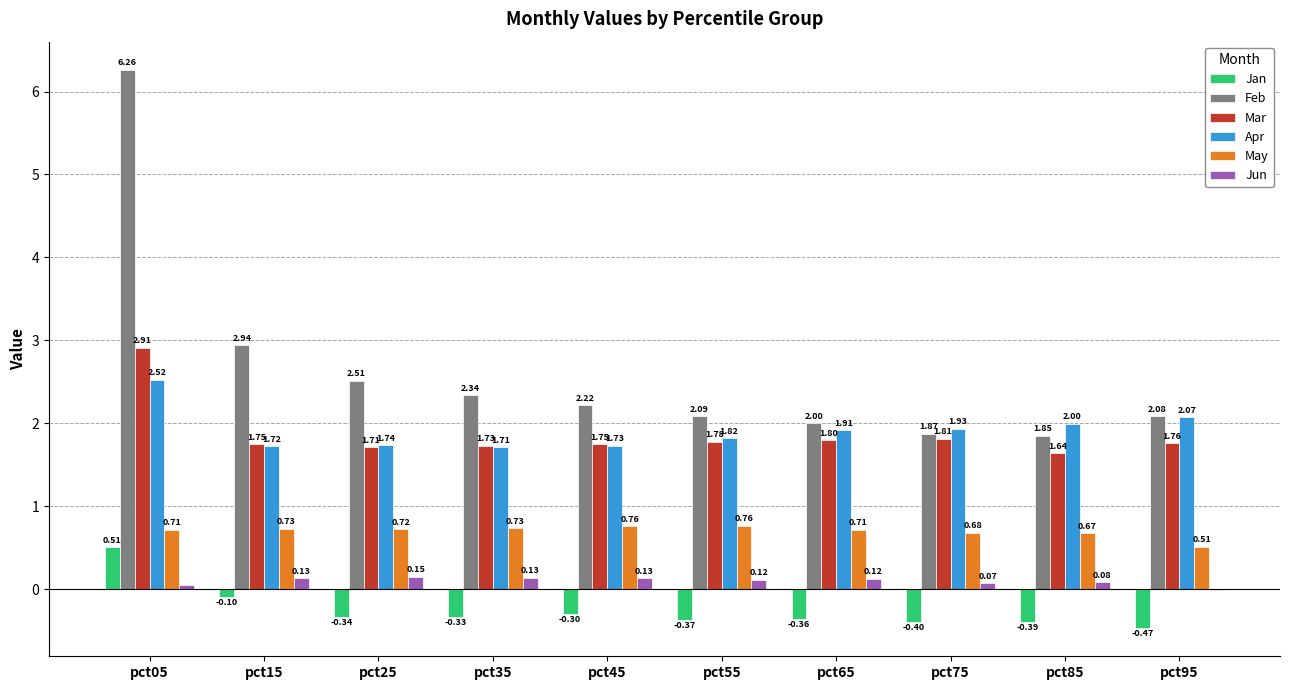

What is the sum of all May values?

7.0